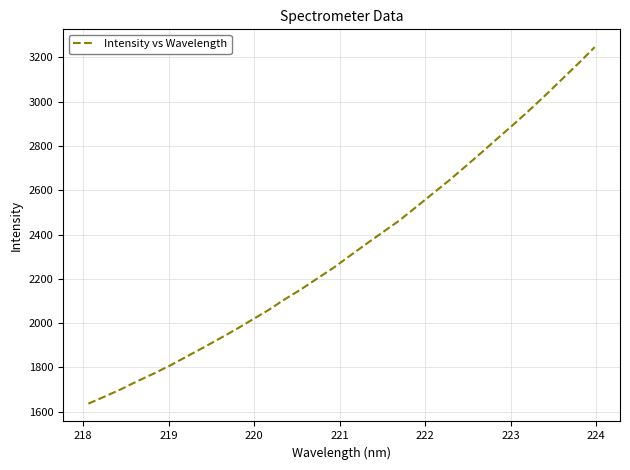

What is the maximum value shown in the chart?

3245.3